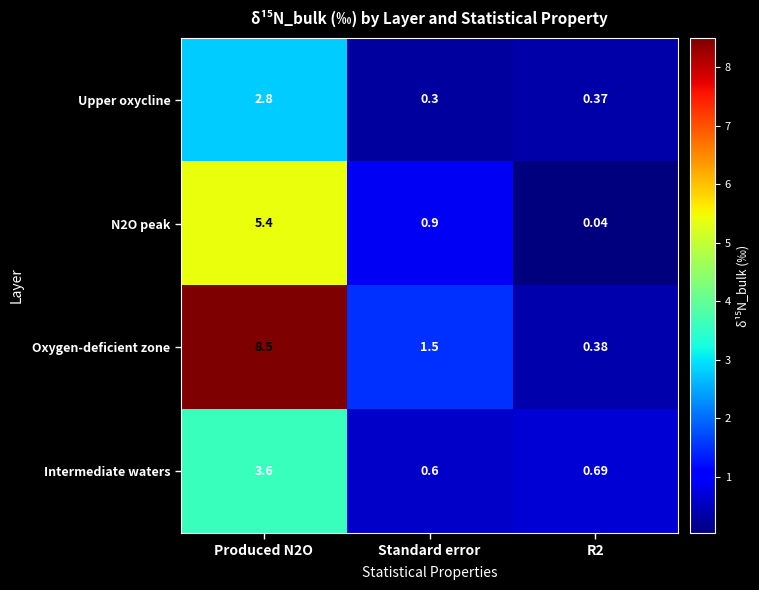

At which category does the chart reach its minimum across all series?

R2